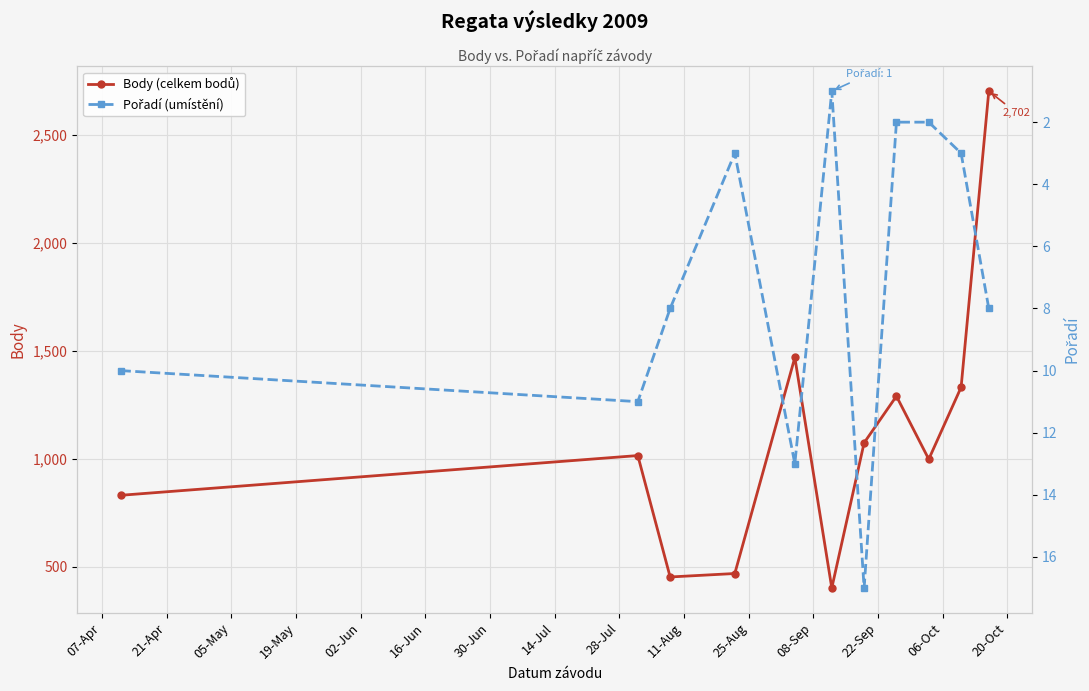

True or false: Pořadí (umístění) and Body (celkem bodů) cross at least once.

False